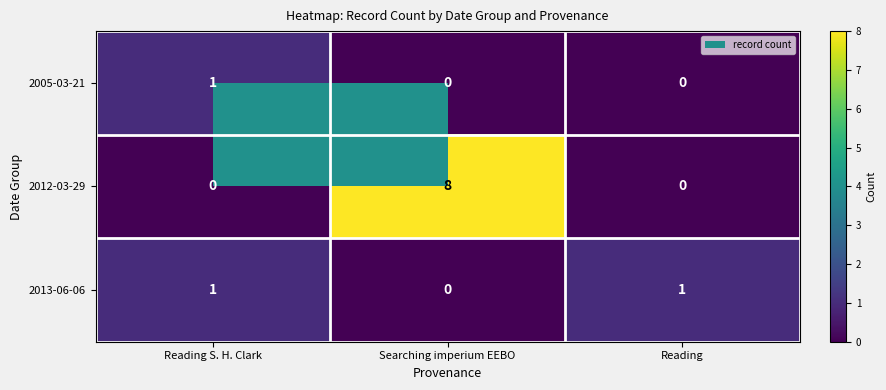

What is the greatest value displayed?

8